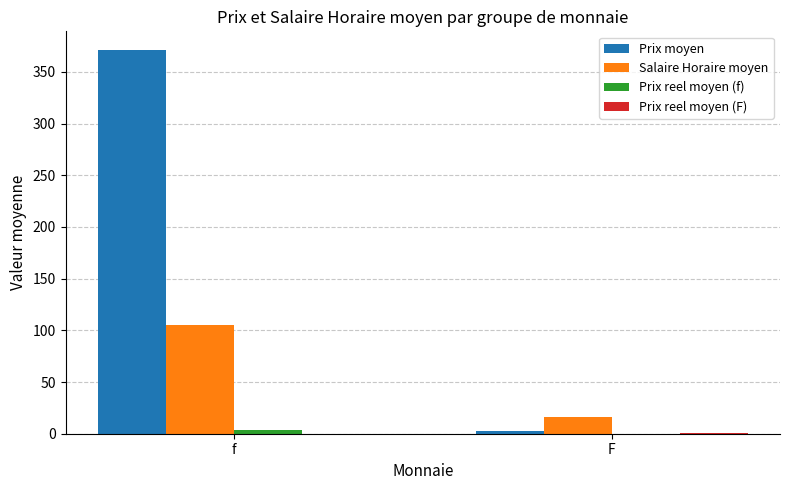

The Salaire Horaire moyen series shows 159.4 at f. True or false?

False